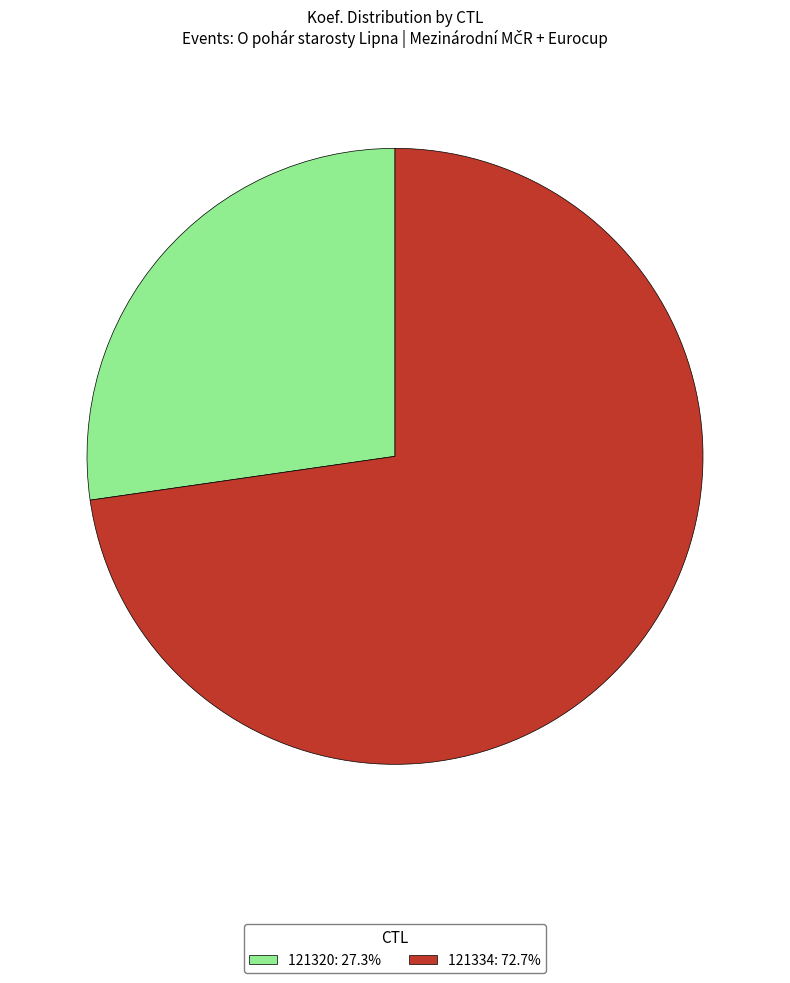

What is the smallest slice in the pie chart?

121320